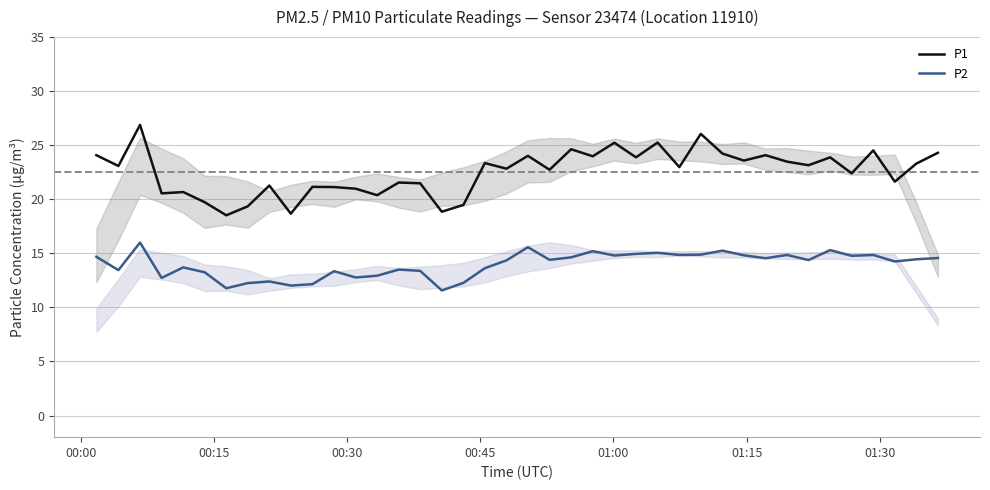

Which series has the largest total across all categories?

P1